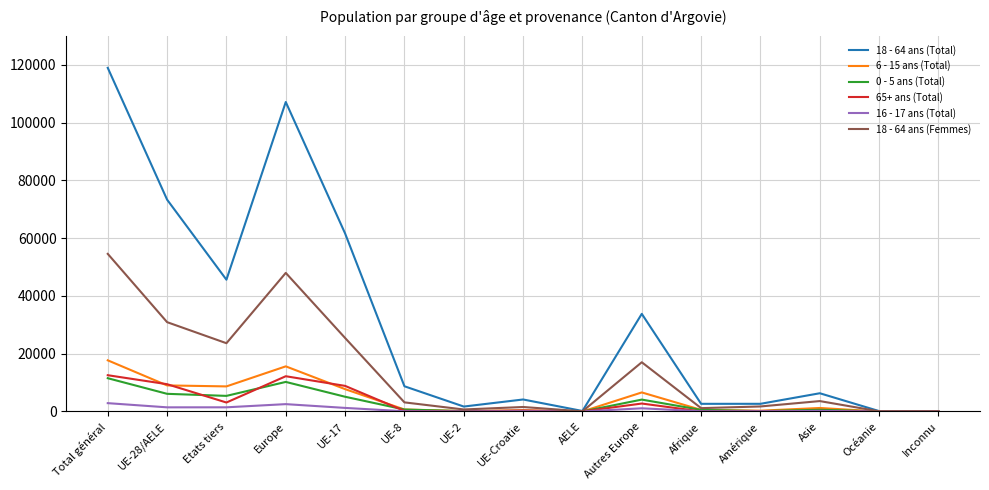

Is it true that 18 - 64 ans (Total) equals 57402 at Autres Europe?

False